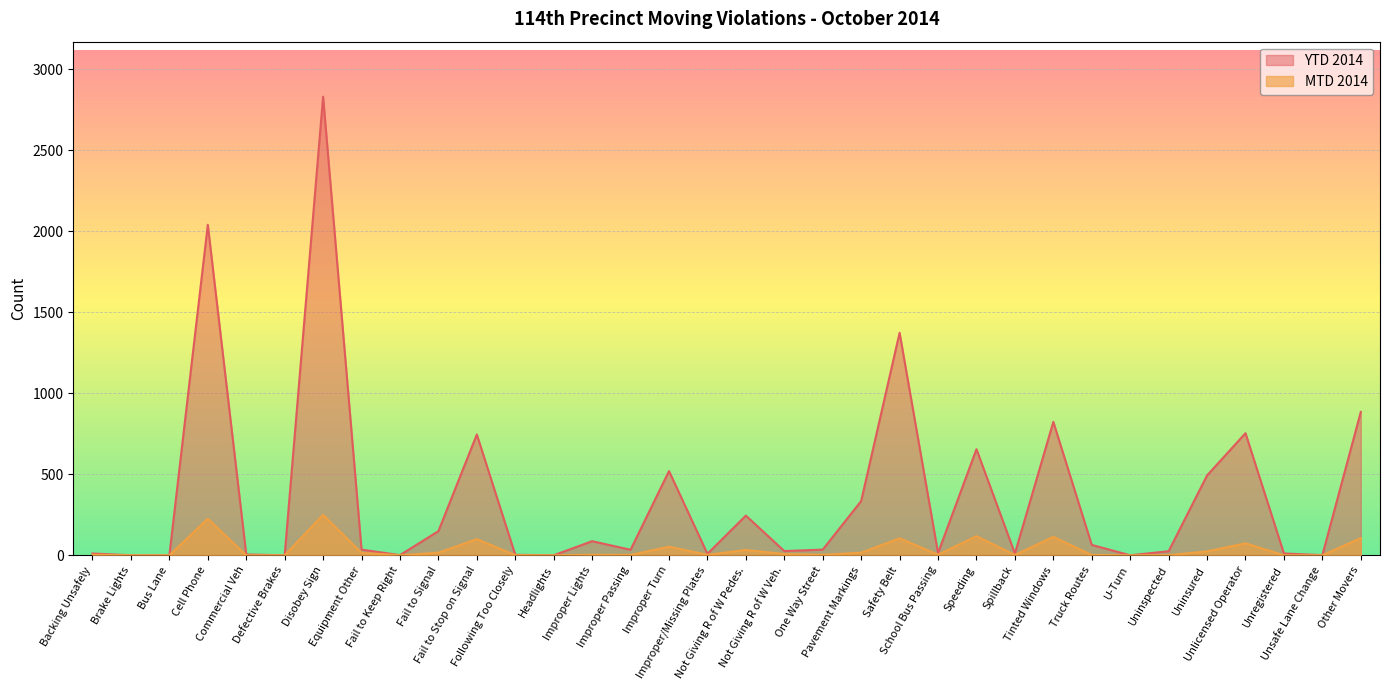

Between Disobey Sign and Unregistered, which is larger?

Disobey Sign